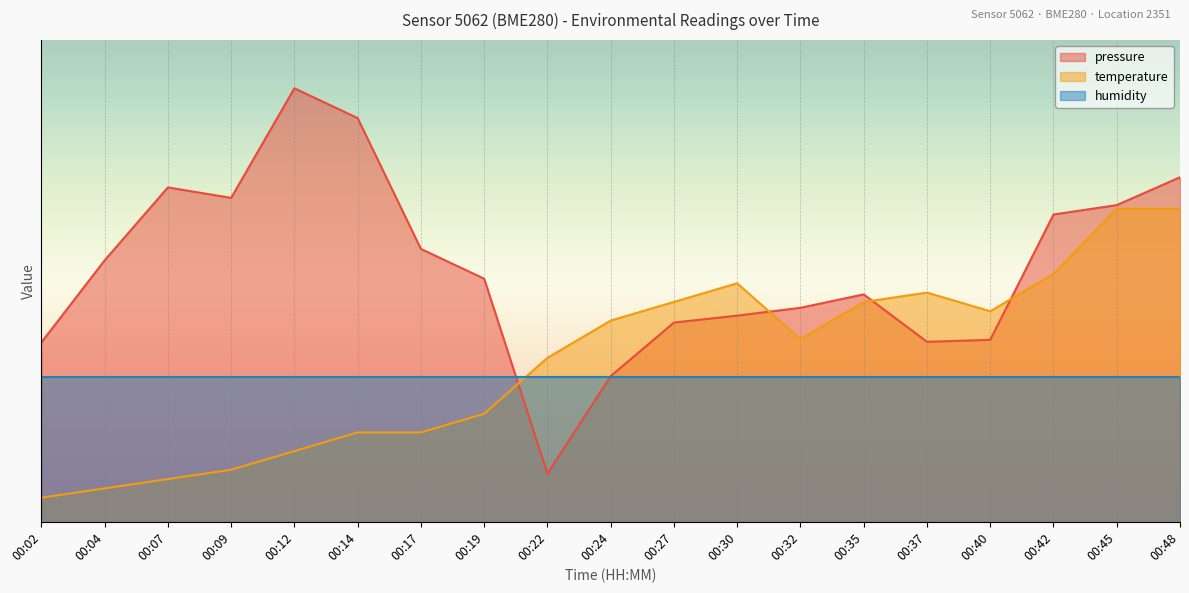

What are all the series names shown in the legend?

pressure, temperature, humidity